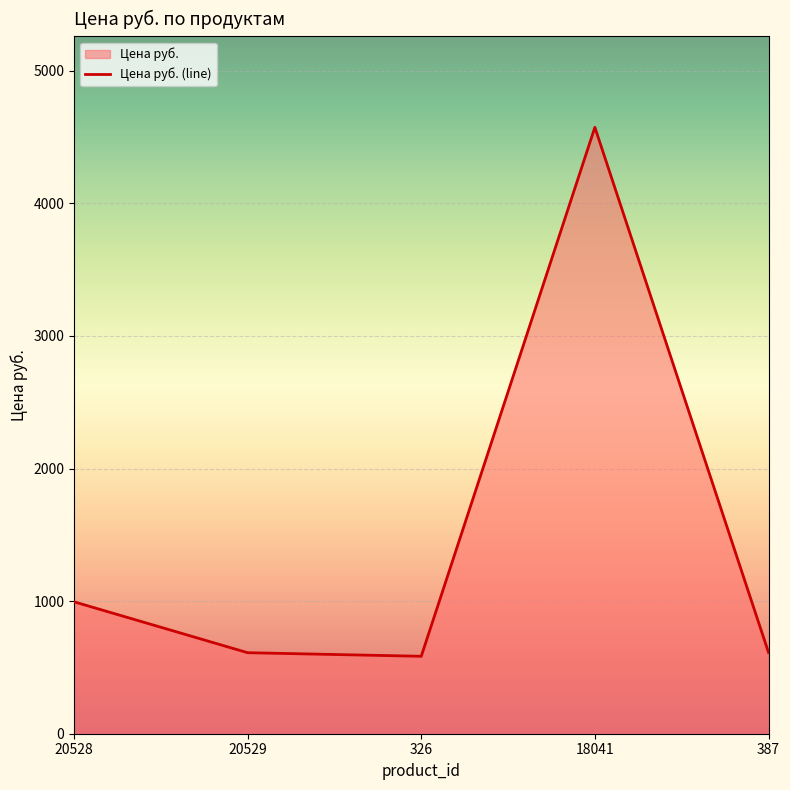

What is the average value?

1475.2